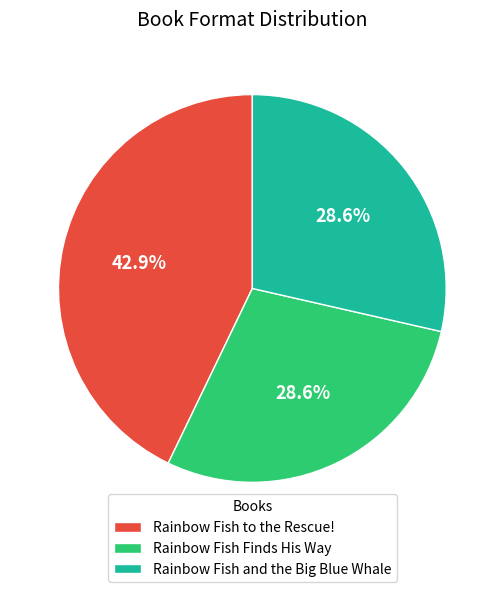

Is Rainbow Fish Finds His Way the majority of the pie?

No